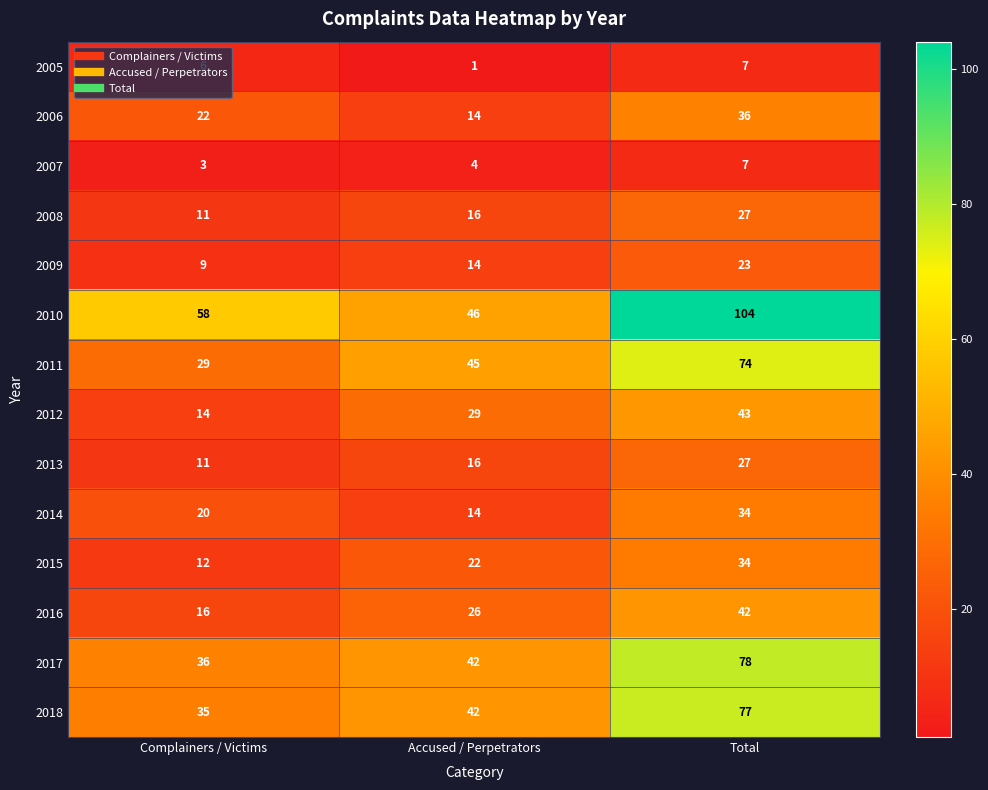

Rank the categories by 2008 value from highest to lowest.

Total, Accused / Perpetrators, Complainers / Victims